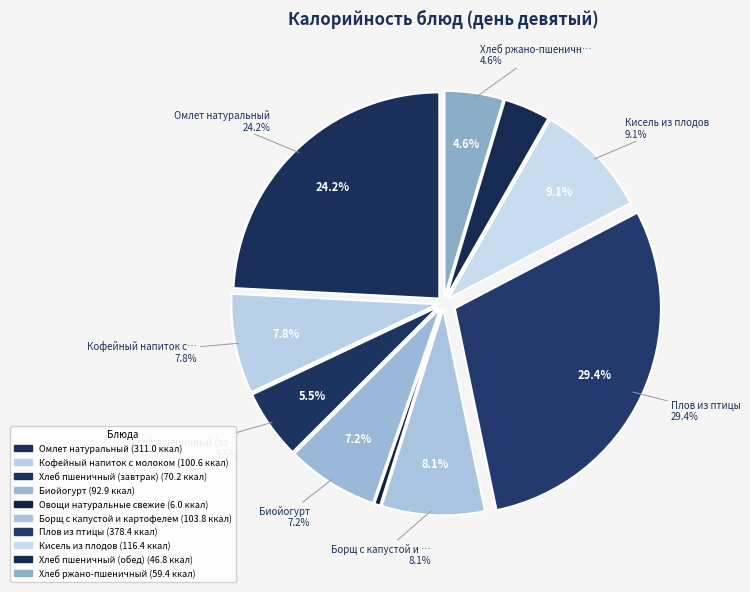

Combined, do Хлеб пшеничный (обед) and Омлет натуральный account for over 50%?

No